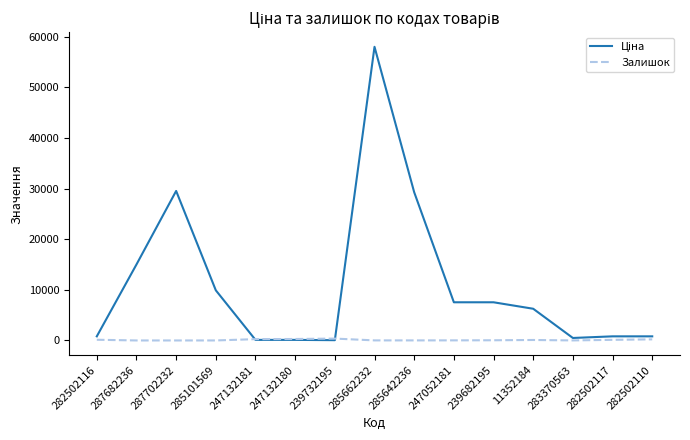

Does the chart have visible grid lines?

No